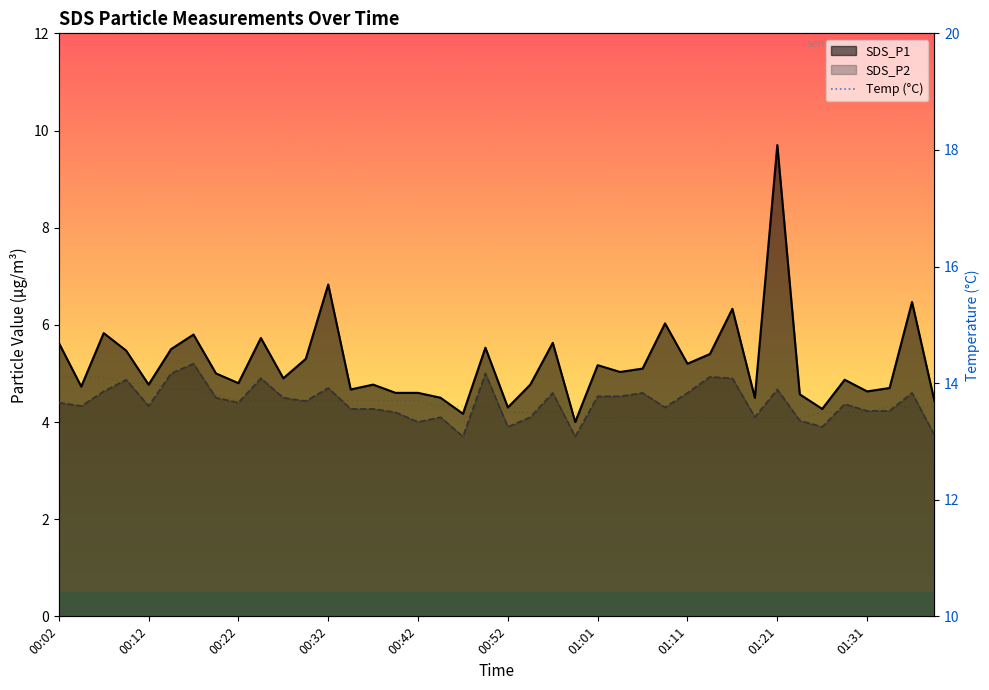

At which label does SDS_P2 first exceed 4?

00:02